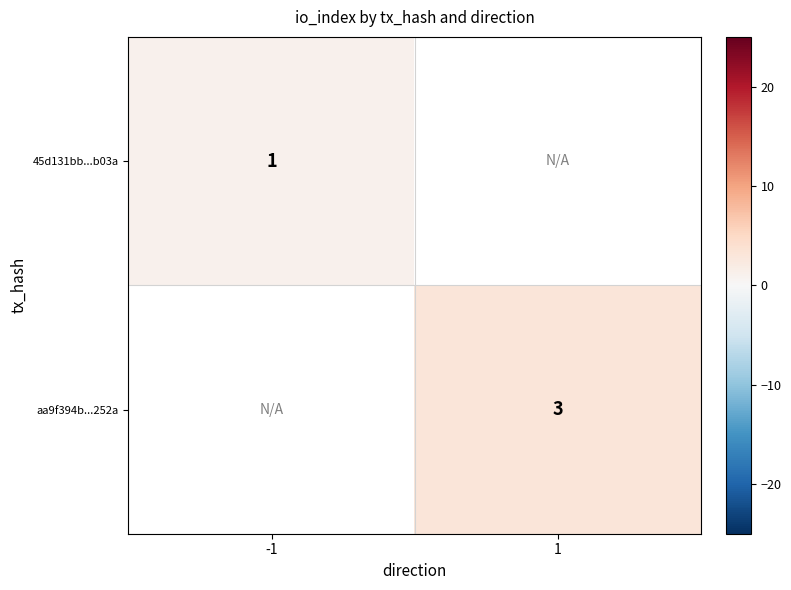

What is the smallest value displayed?

1.0